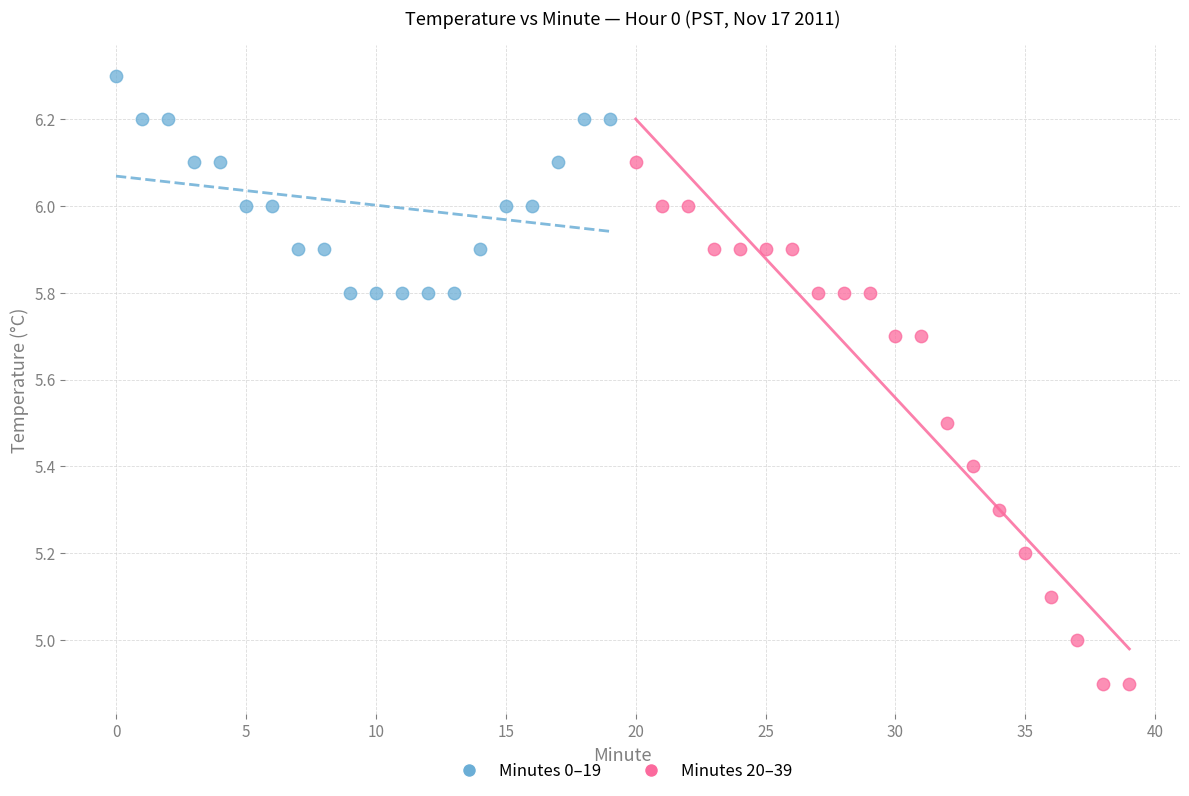

Which series contains the lowest Y value?

Minutes 20–39